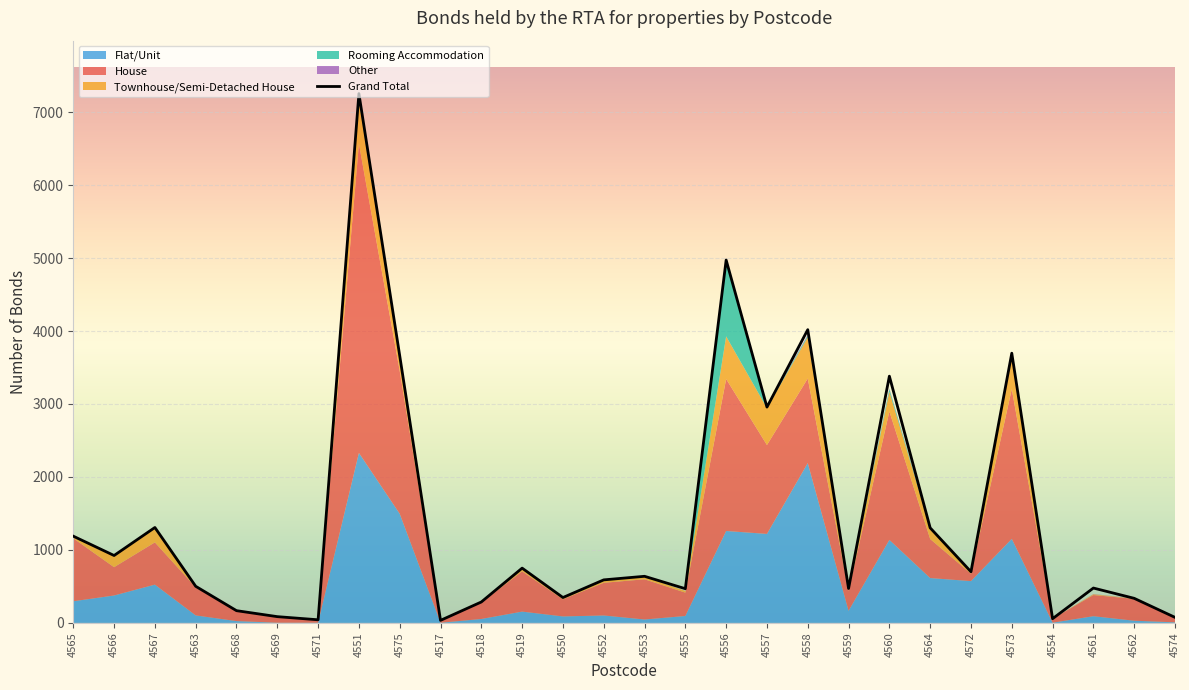

What is the label of the 22nd point from the right?

4571